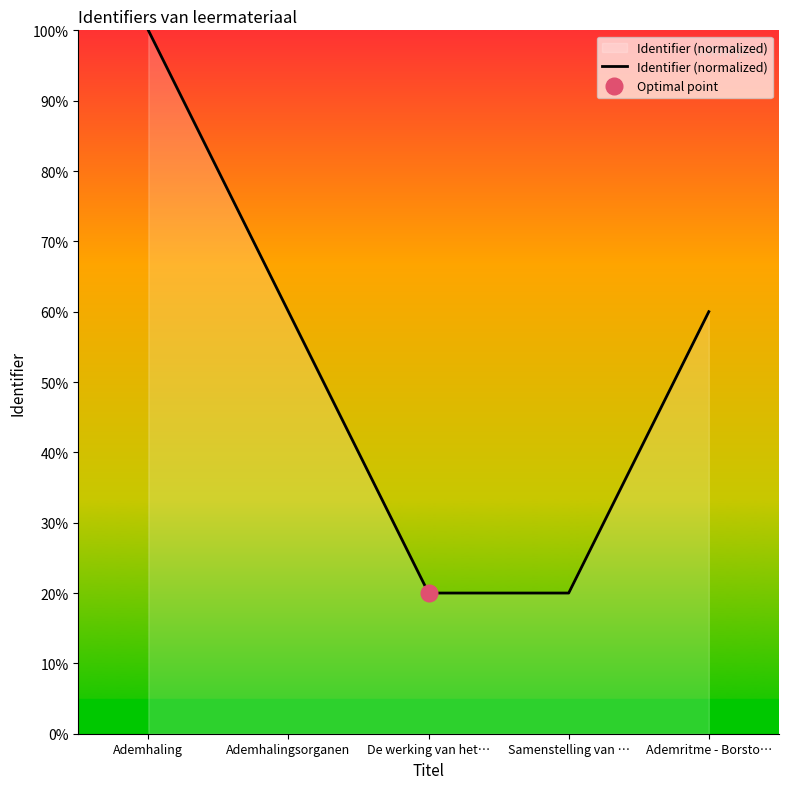

What position from the left is Ademhalingsorganen?

2